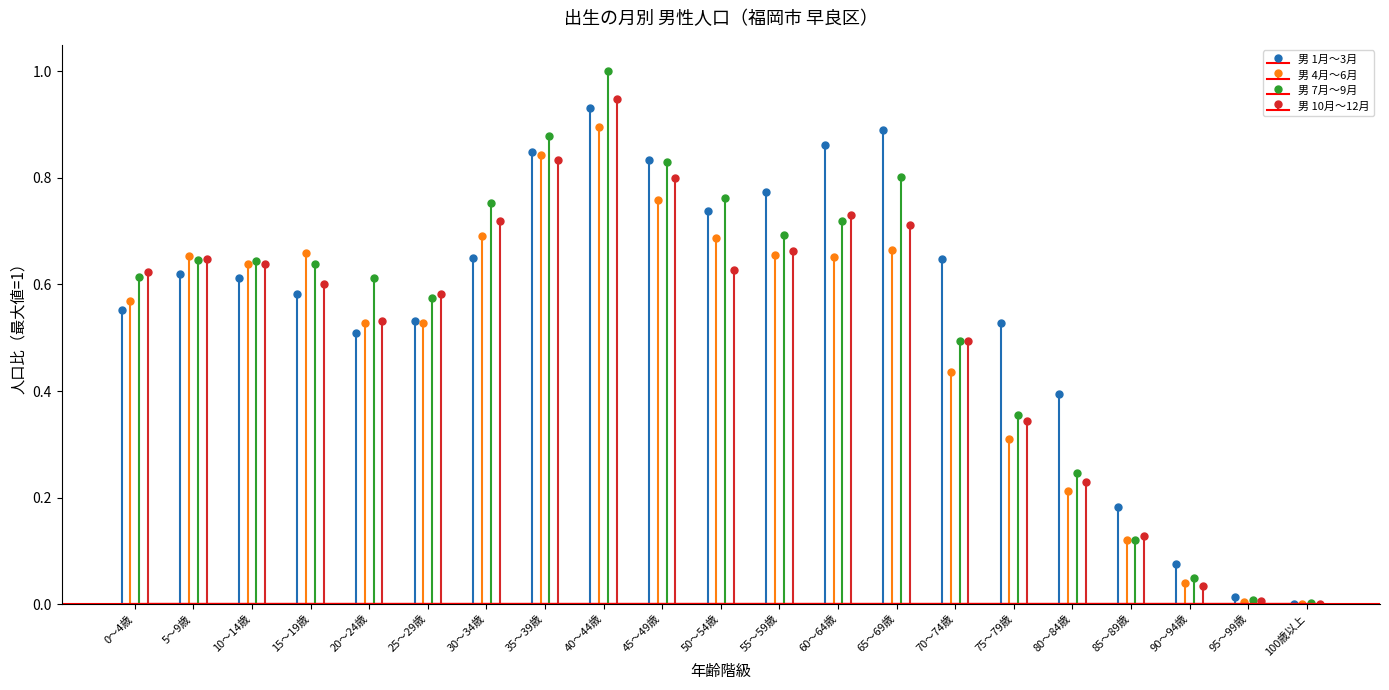

Reading left to right, transcribe all the data shown in this chart.

男 1月～3月: 0.6	0.6	0.6	0.6	0.5	0.5	0.7	0.8	0.9	0.8	0.7	0.8	0.9	0.9	0.6	0.5	0.4	0.2	0.1	0.0	0.0
男 4月～6月: 0.6	0.7	0.6	0.7	0.5	0.5	0.7	0.8	0.9	0.8	0.7	0.7	0.7	0.7	0.4	0.3	0.2	0.1	0.0	0.0	0.0
男 7月～9月: 0.6	0.6	0.6	0.6	0.6	0.6	0.8	0.9	1.0	0.8	0.8	0.7	0.7	0.8	0.5	0.4	0.2	0.1	0.0	0.0	0.0
男 10月～12月: 0.6	0.6	0.6	0.6	0.5	0.6	0.7	0.8	0.9	0.8	0.6	0.7	0.7	0.7	0.5	0.3	0.2	0.1	0.0	0.0	0.0